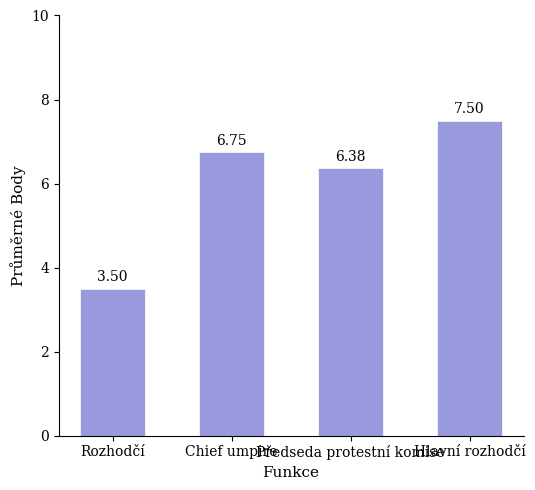

Are the bars grouped side by side (vs. stacked)?

No